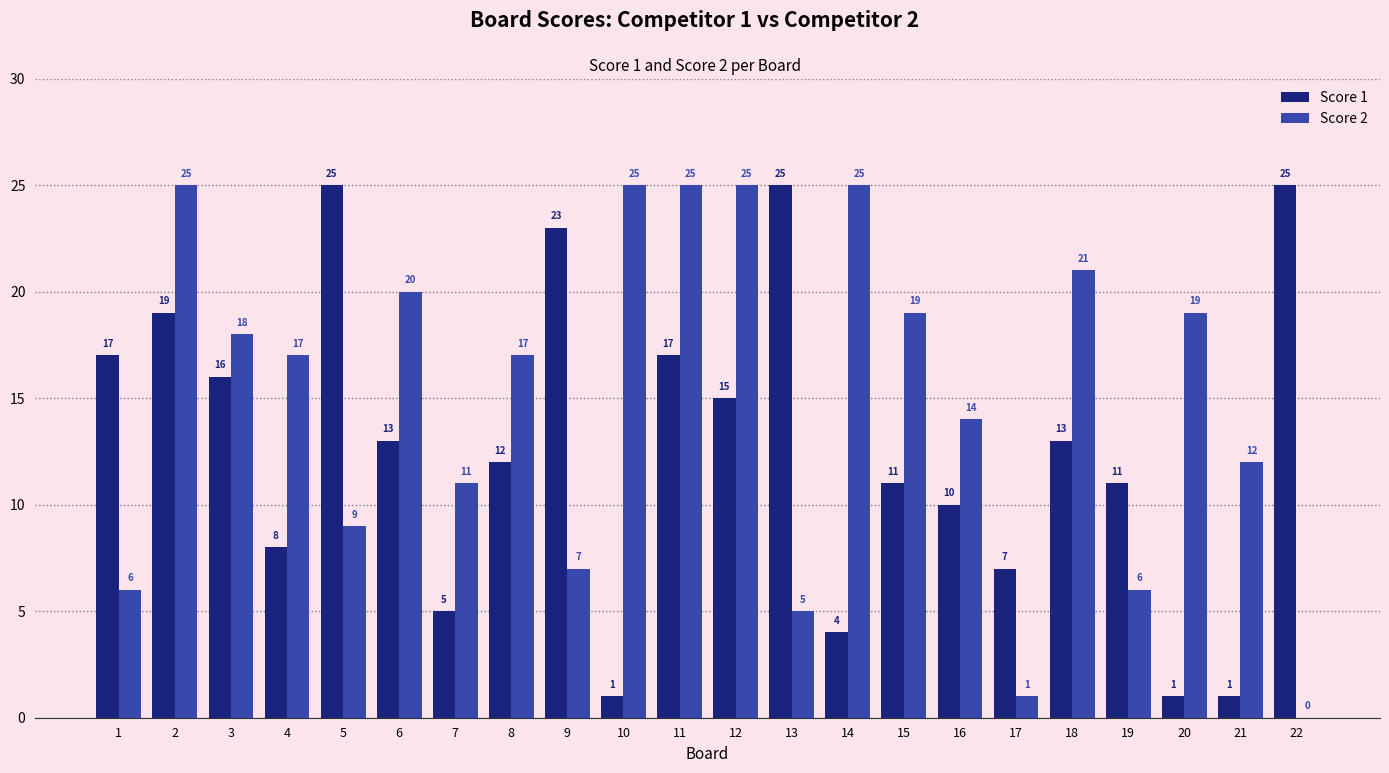

How many groups of bars are there?

22